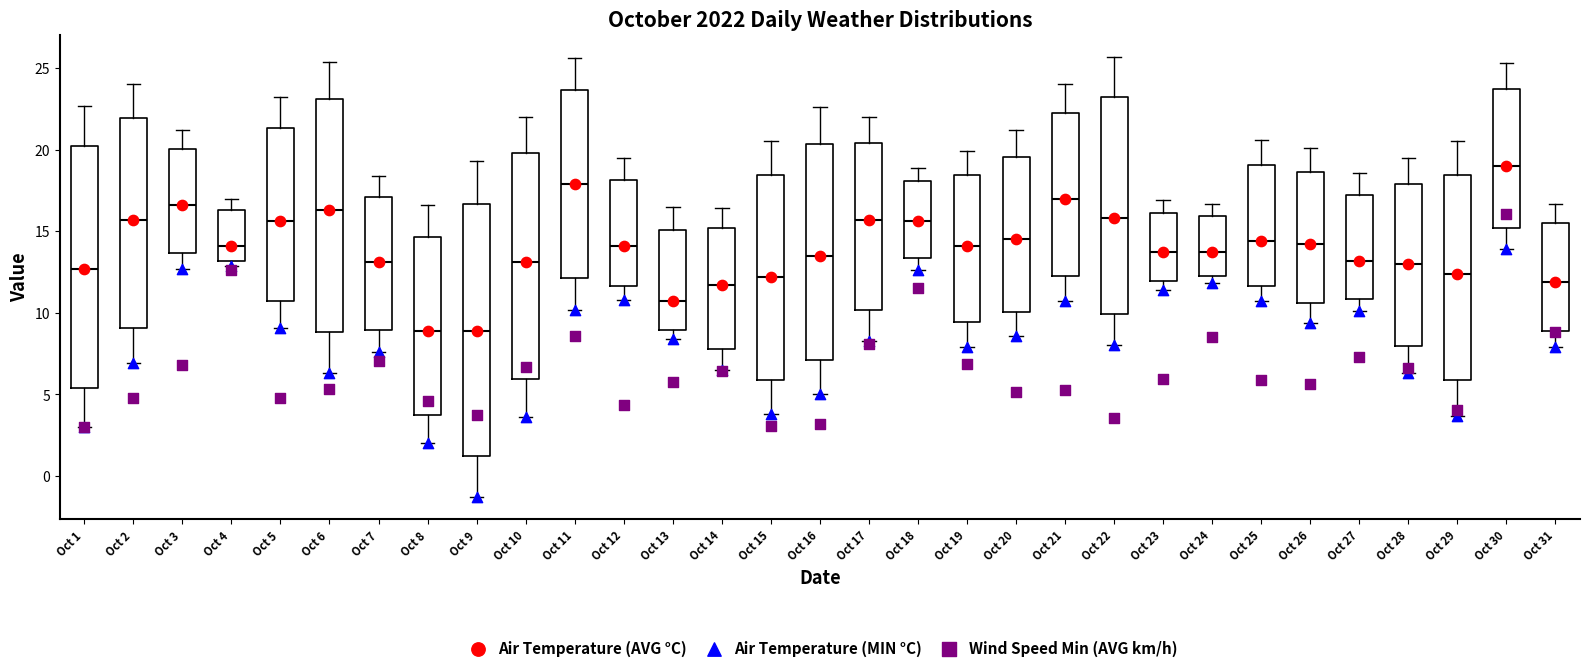

Reading left to right, read every box against the y-axis: the position of its median line, the range the box covers, and the ends of its whiskers. The values are not printed on the chart, so give them approximately, as read against the axis.

Oct 1: median 12.5, box 5.5 to 20.0, whiskers 3.0 to 22.5
Oct 2: median 15.5, box 9.0 to 22.0, whiskers 7.0 to 24.0
Oct 3: median 16.5, box 13.5 to 20.0, whiskers 12.5 to 21.0
Oct 4: median 14.0, box 13.0 to 16.5, whiskers 13.0 (just below the box's lower edge) to 17.0
Oct 5: median 15.5, box 10.5 to 21.5, whiskers 9.0 to 23.0
Oct 6: median 16.5, box 9.0 to 23.0, whiskers 6.5 to 25.5
Oct 7: median 13.0, box 9.0 to 17.0, whiskers 7.5 to 18.5
Oct 8: median 9.0, box 3.5 to 14.5, whiskers 2.0 to 16.5
Oct 9: median 9.0, box 1.5 to 16.5, whiskers -1.5 to 19.5
Oct 10: median 13.0, box 6.0 to 20.0, whiskers 3.5 to 22.0
Oct 11: median 18.0, box 12.0 to 23.5, whiskers 10.0 to 25.5
Oct 12: median 14.0, box 11.5 to 18.0, whiskers 11.0 to 19.5
Oct 13: median 10.5, box 9.0 to 15.0, whiskers 8.5 to 16.5
Oct 14: median 11.5, box 8.0 to 15.0, whiskers 6.5 to 16.5
Oct 15: median 12.0, box 6.0 to 18.5, whiskers 4.0 to 20.5
Oct 16: median 13.5, box 7.0 to 20.5, whiskers 5.0 to 22.5
Oct 17: median 15.5, box 10.0 to 20.5, whiskers 8.5 to 22.0
Oct 18: median 15.5, box 13.5 to 18.0, whiskers 12.5 to 19.0
Oct 19: median 14.0, box 9.5 to 18.5, whiskers 8.0 to 20.0
Oct 20: median 14.5, box 10.0 to 19.5, whiskers 8.5 to 21.0
Oct 21: median 17.0, box 12.5 to 22.5, whiskers 10.5 to 24.0
Oct 22: median 16.0, box 10.0 to 23.0, whiskers 8.0 to 25.5
Oct 23: median 13.5, box 12.0 to 16.0, whiskers 11.5 to 17.0
Oct 24: median 13.5, box 12.5 to 16.0, whiskers 12.0 to 16.5
Oct 25: median 14.5, box 11.5 to 19.0, whiskers 10.5 to 20.5
Oct 26: median 14.0, box 10.5 to 18.5, whiskers 9.5 to 20.0
Oct 27: median 13.0, box 11.0 to 17.5, whiskers 10.0 to 18.5
Oct 28: median 13.0, box 8.0 to 18.0, whiskers 6.5 to 19.5
Oct 29: median 12.5, box 6.0 to 18.5, whiskers 3.5 to 20.5
Oct 30: median 19.0, box 15.0 to 23.5, whiskers 14.0 to 25.5
Oct 31: median 12.0, box 9.0 to 15.5, whiskers 8.0 to 16.5